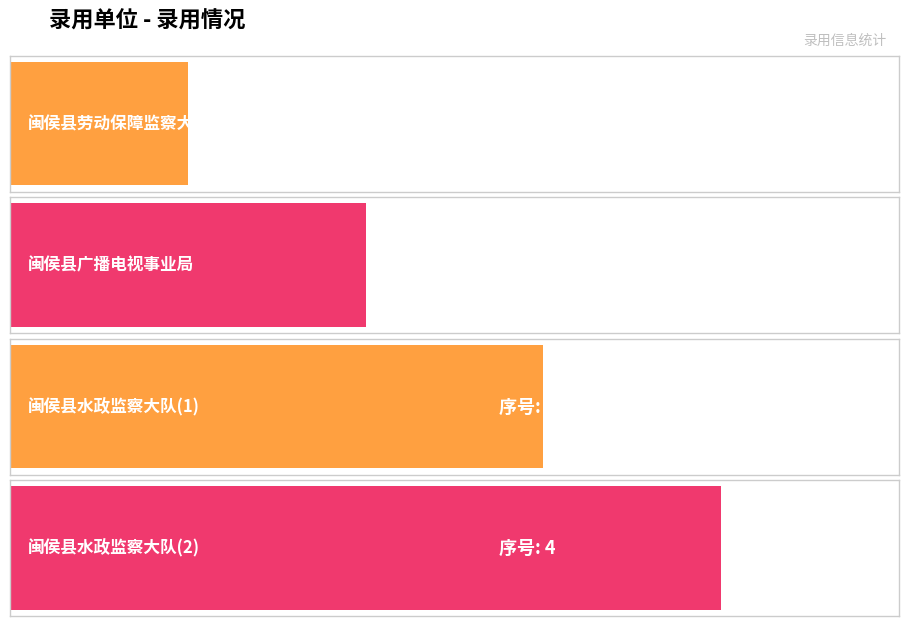

List the labels in order of value, smallest first.

闽侯县劳动保障监察大队, 闽侯县广播电视事业局, 闽侯县水政监察大队(1), 闽侯县水政监察大队(2)